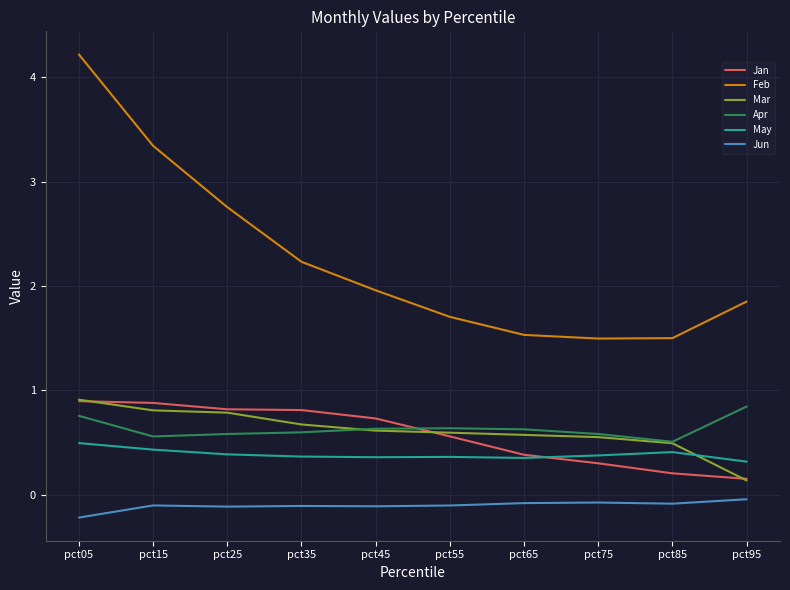

Which series ends up on top after the final intersection of May and Mar?

May